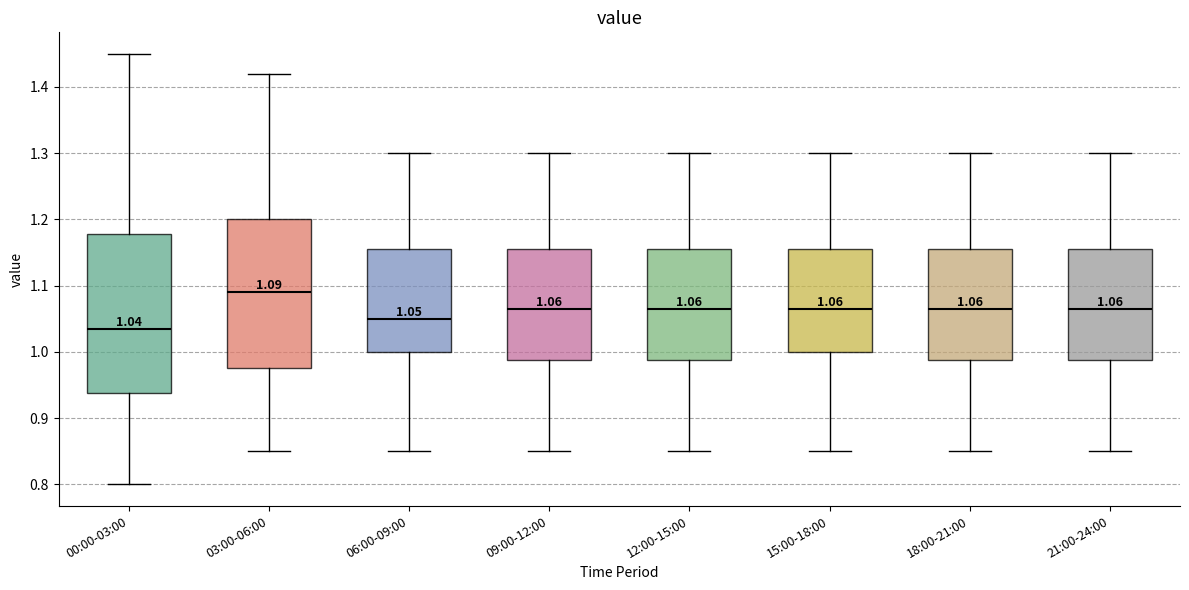

Which box's median line is the lowest?

00:00-03:00